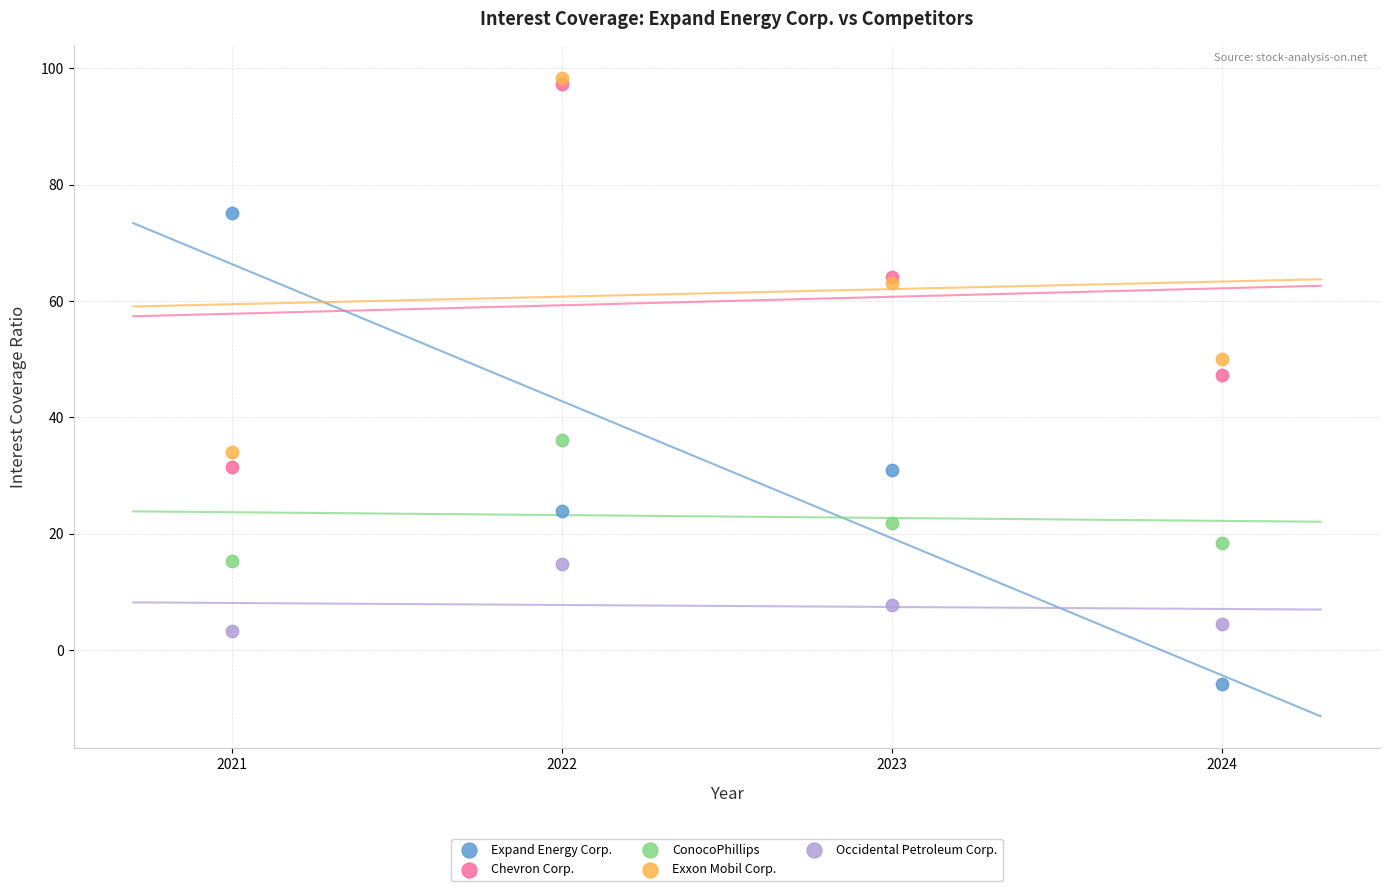

Across all series, what Y value is closest to 46?

47.3